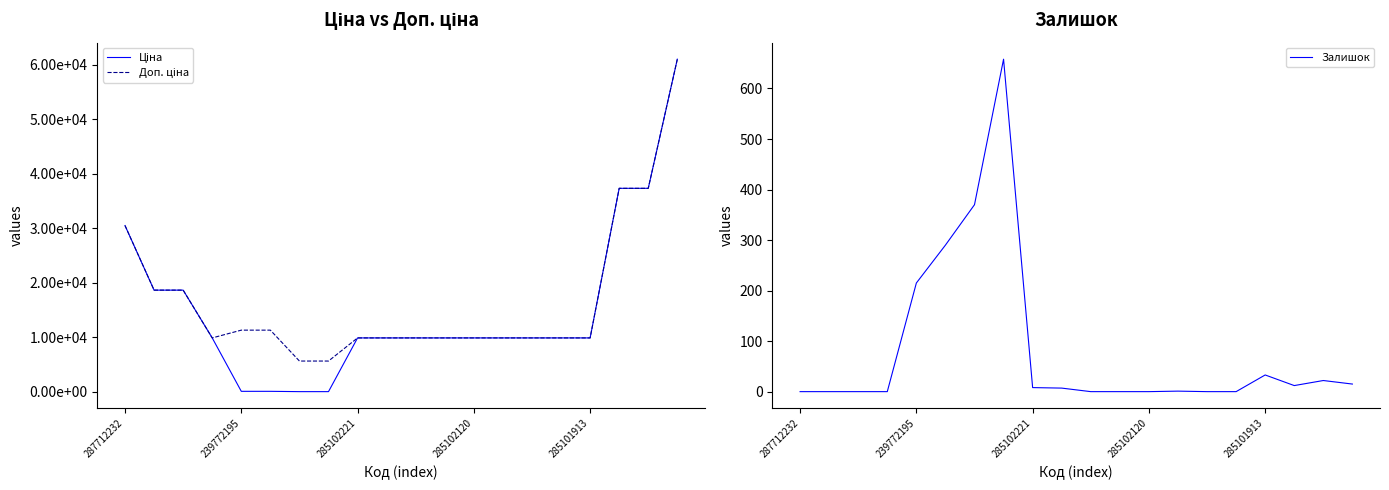

True or false: Залишок has more than 1 points higher than both neighbors.

True